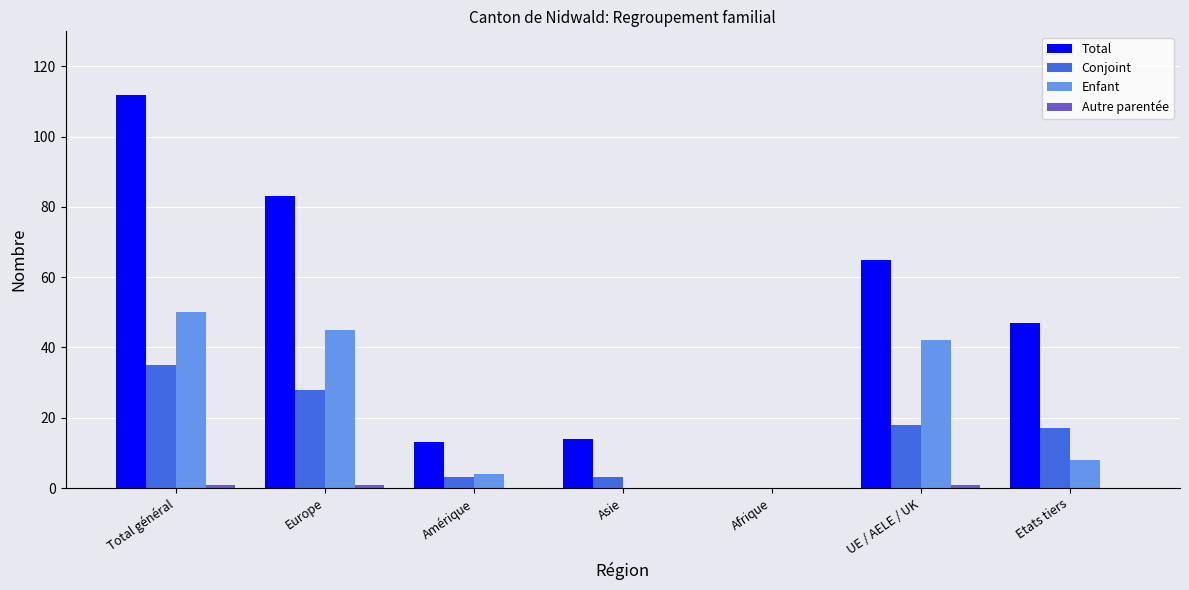

True or false: Total has a value of 100 at UE / AELE / UK.

False